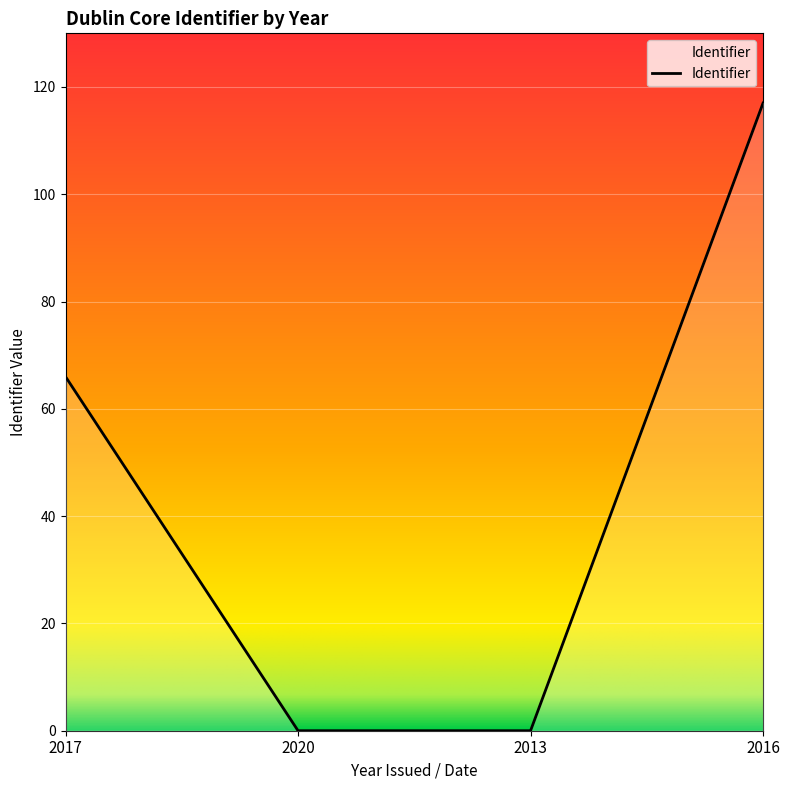

What position from the right is 2020?

3